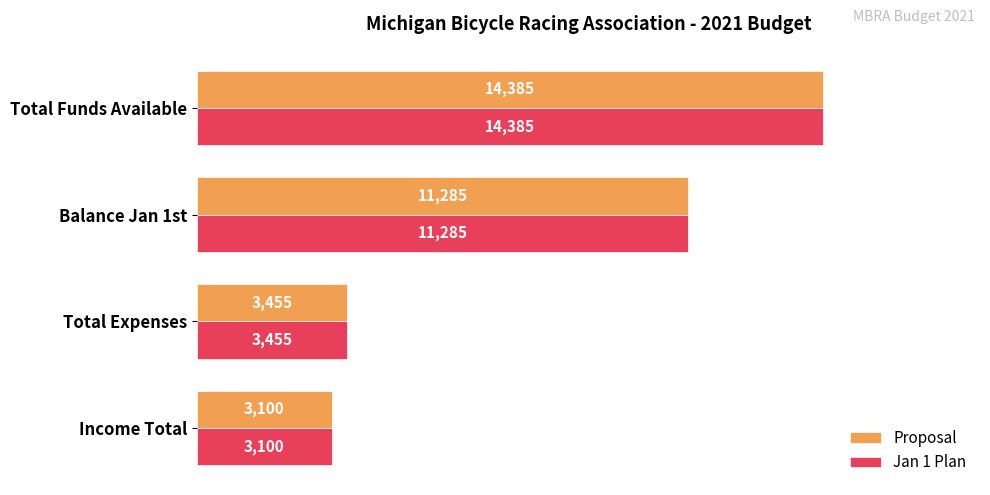

Read the Jan 1 Plan value at Total Funds Available.

14385